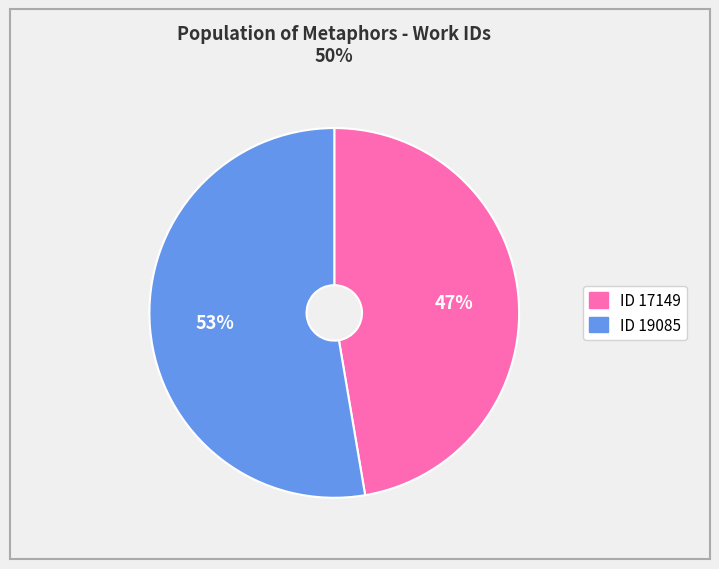

Does any single category account for the majority?

Yes